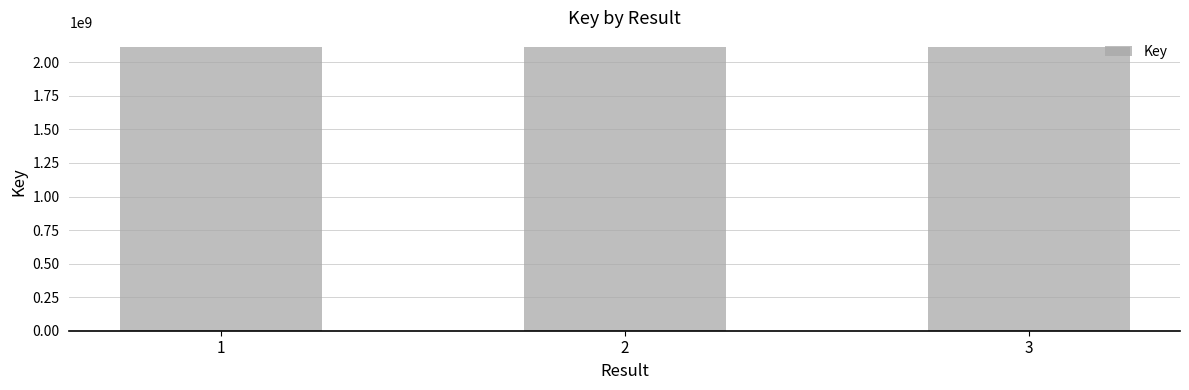

What is the ratio of the value at 1 to the value at 3?

1.0